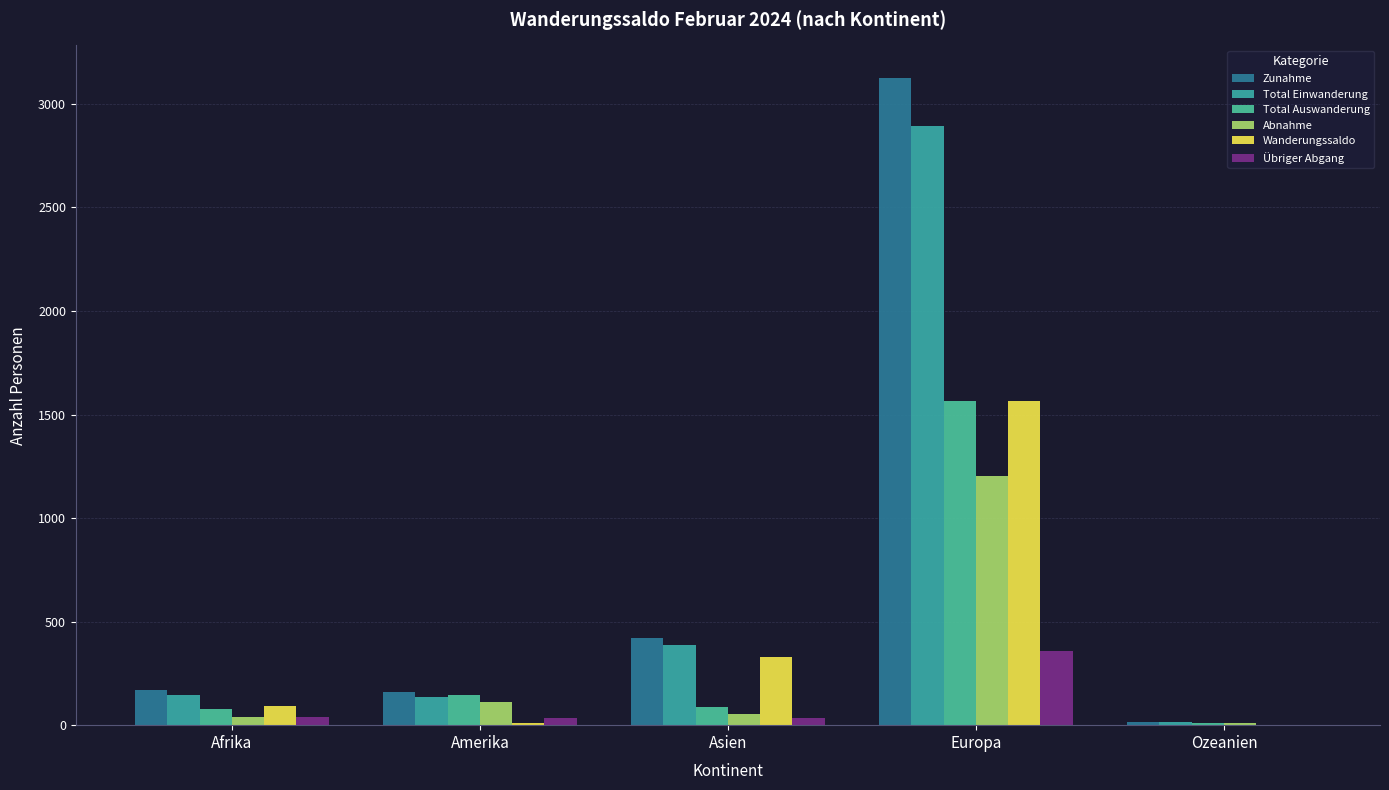

Are the bars grouped side by side (vs. stacked)?

Yes